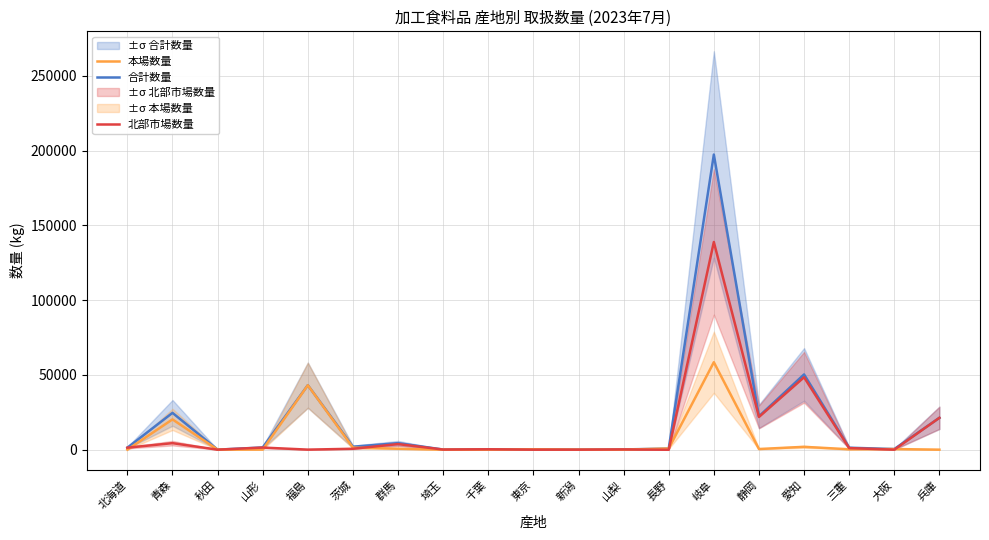

Reading left to right, what are all the values shown in this chart?

合計数量: 北海道=1325	青森=24612	秋田=18	山形=1472	福島=43136	茨城=1973	群馬=4357	埼玉=80	千葉=259	東京=238	新潟=33	山梨=162	長野=705	岐阜=197404	静岡=22310	愛知=50320	三重=1307	大阪=418	兵庫=21303
本場数量: 北海道=1	青森=20253	秋田=18	山形=66	福島=43105	茨城=1369	群馬=630	埼玉=0	千葉=0	東京=238	新潟=33	山梨=2	長野=776	岐阜=58497	静岡=432	愛知=1896	三重=256	大阪=418	兵庫=0
北部市場数量: 北海道=1324	青森=4359	秋田=0	山形=1406	福島=31	茨城=604	群馬=3727	埼玉=80	千葉=259	東京=0	新潟=0	山梨=160	長野=-71	岐阜=138907	静岡=21878	愛知=48424	三重=1051	大阪=0	兵庫=21303